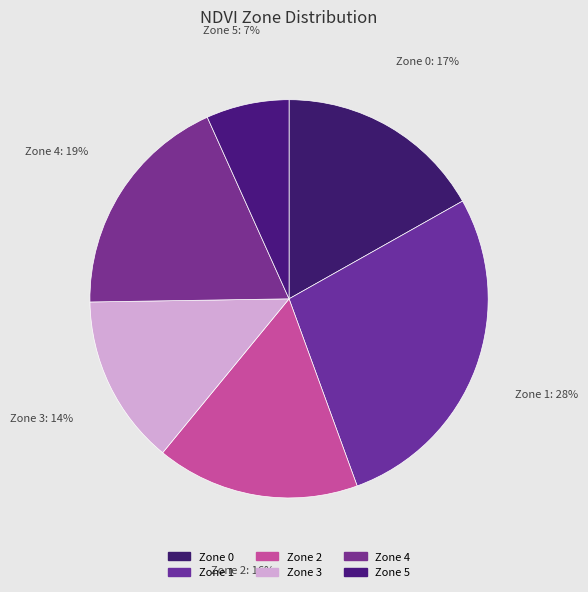

Is Zone 3 the majority of the pie?

No